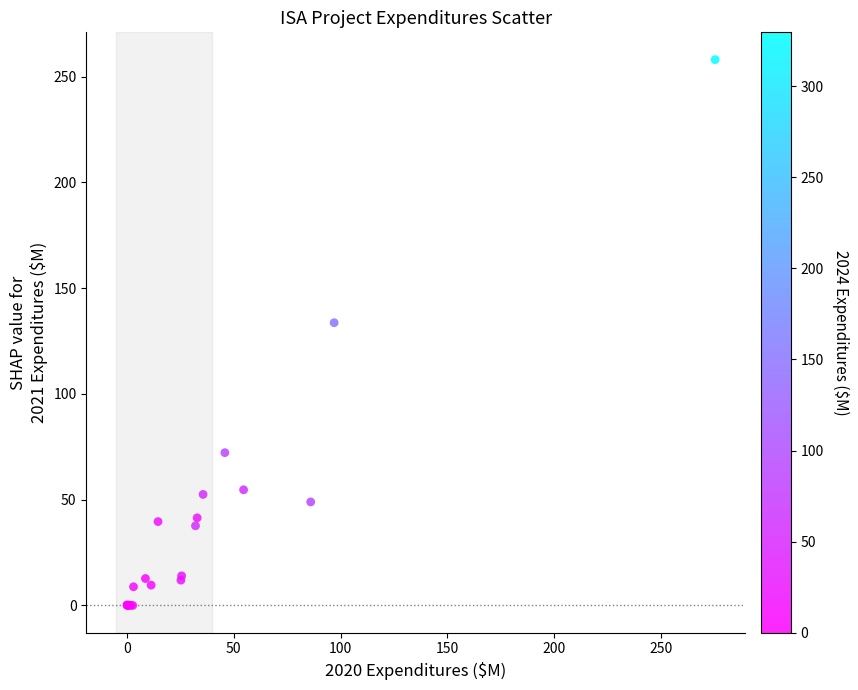

What Y value in the scatter plot is closest to 129?

133.7